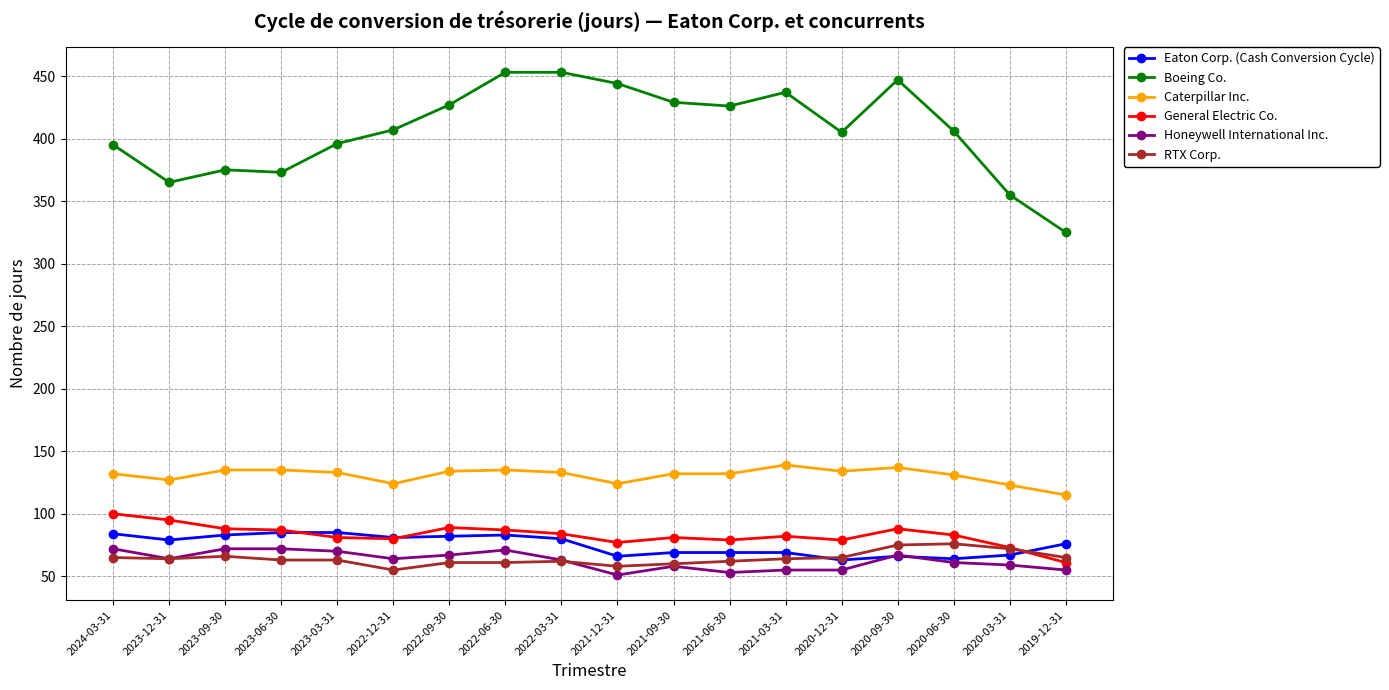

Is this an area chart (filled region under the line)?

No